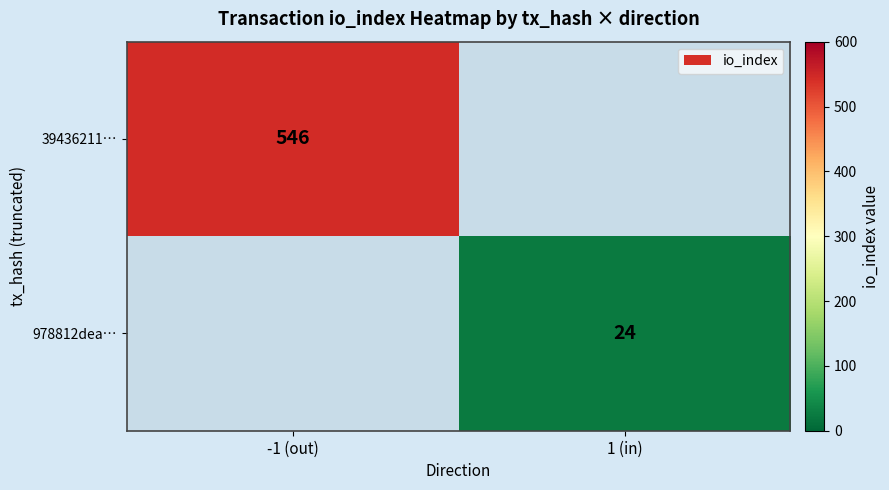

What is the greatest value displayed?

546.0